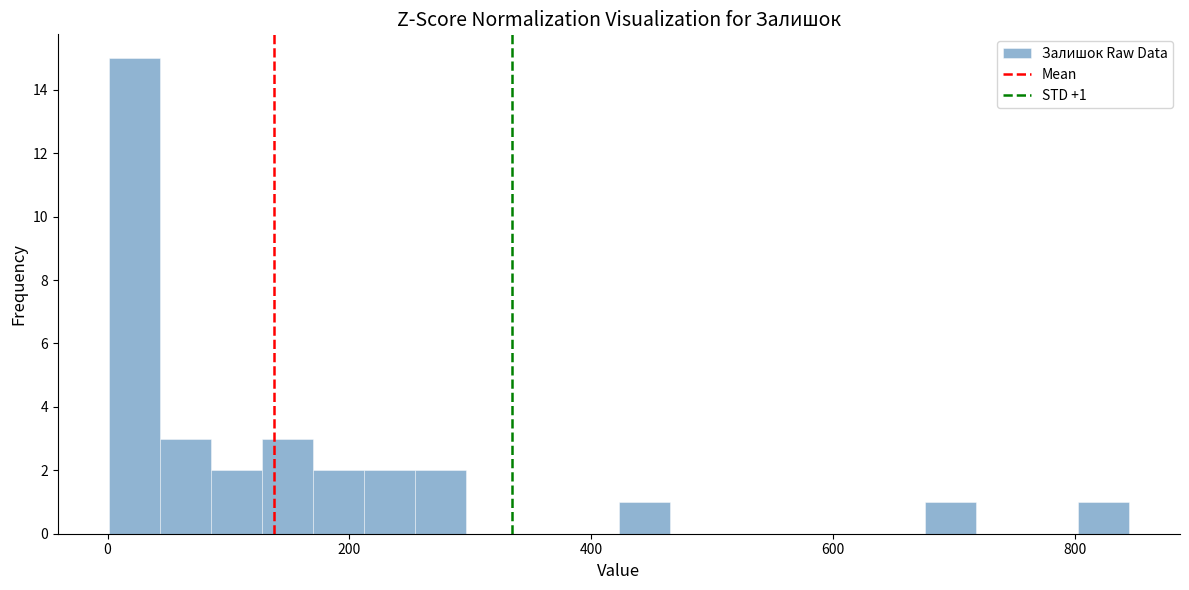

Read against the x-axis, roughly where is the centre of the tallest bar?

20